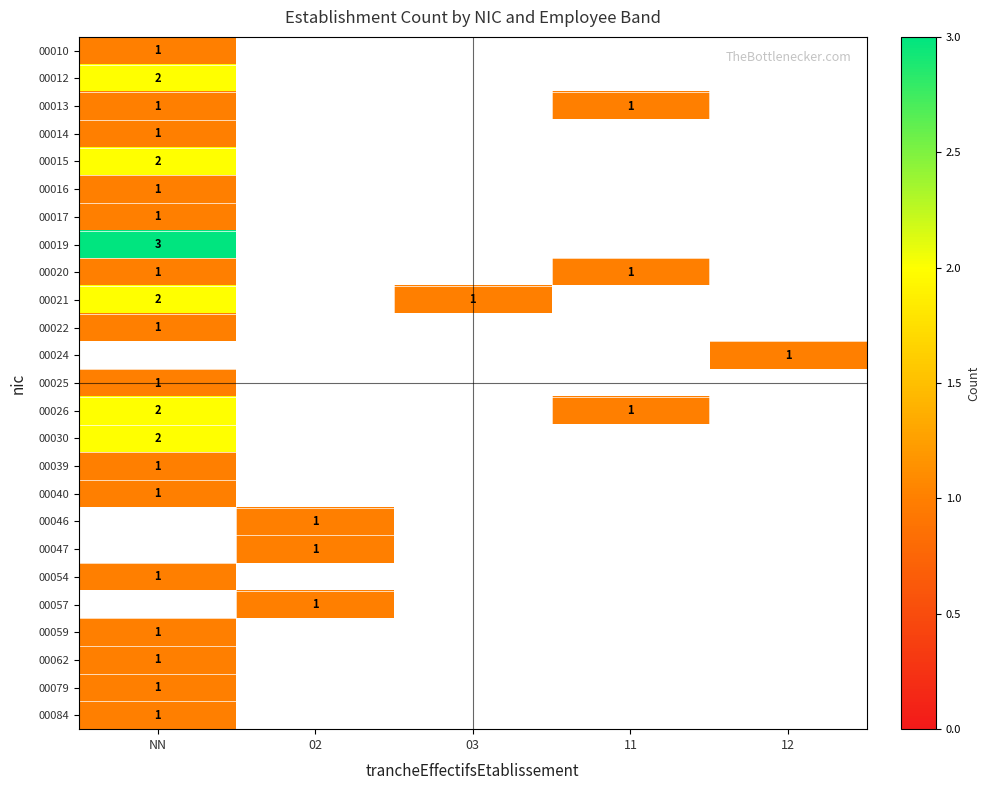

What is the maximum value shown in the chart?

3.0